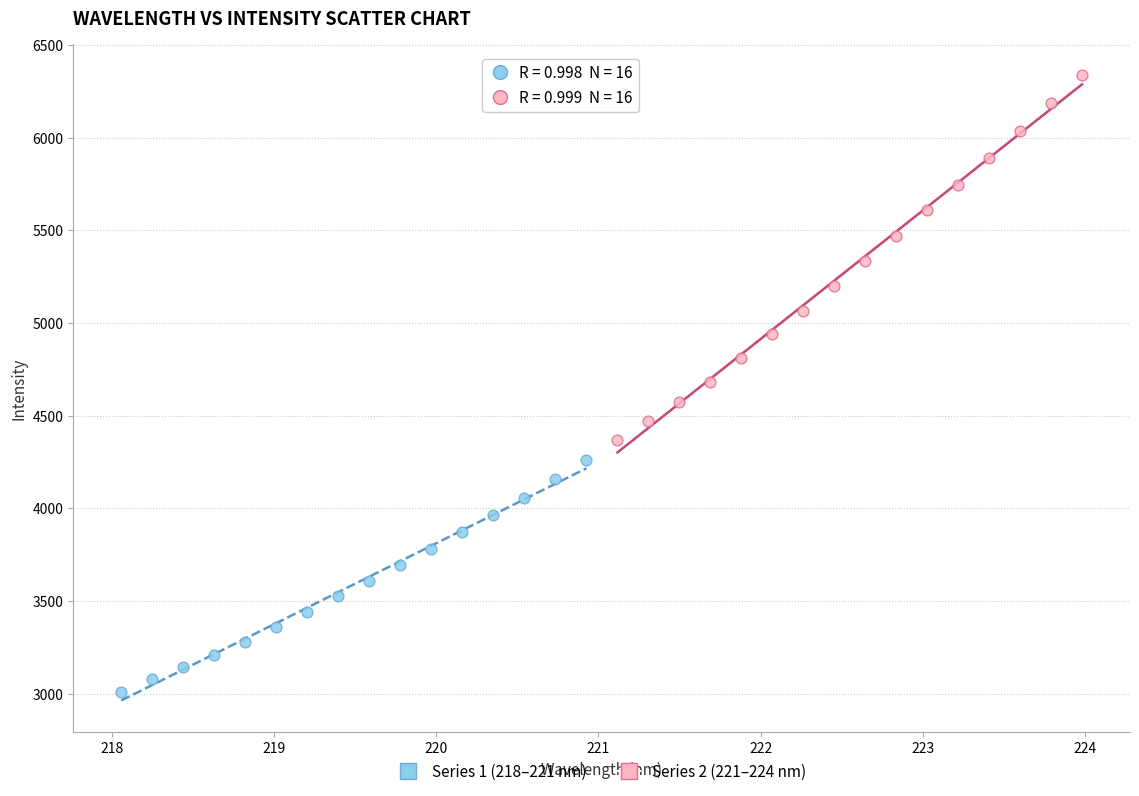

Which series reaches the maximum Y coordinate?

Series 2 (221–224 nm)